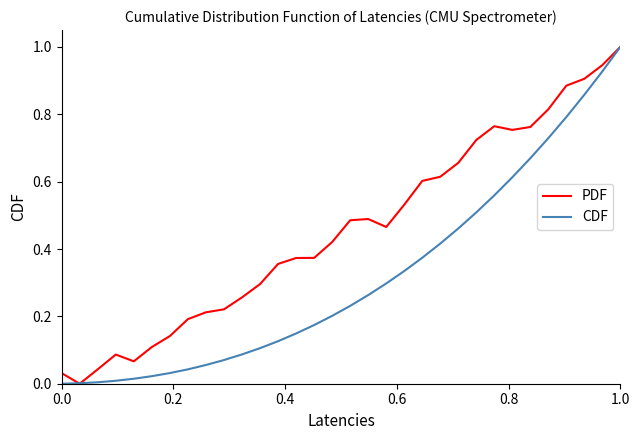

List the series in order of their overall mean, highest first.

PDF, CDF